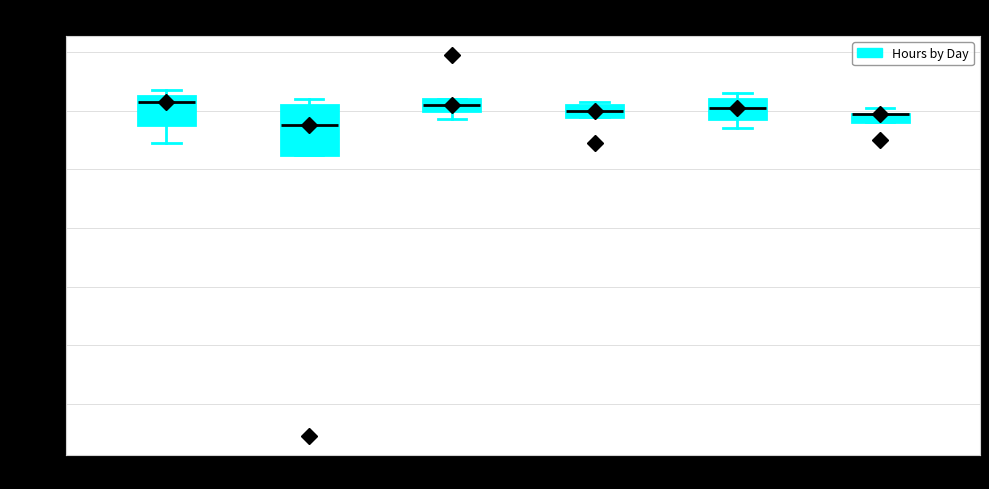

Comparing the boxes themselves (not the whiskers), which one is the tallest?

Tue